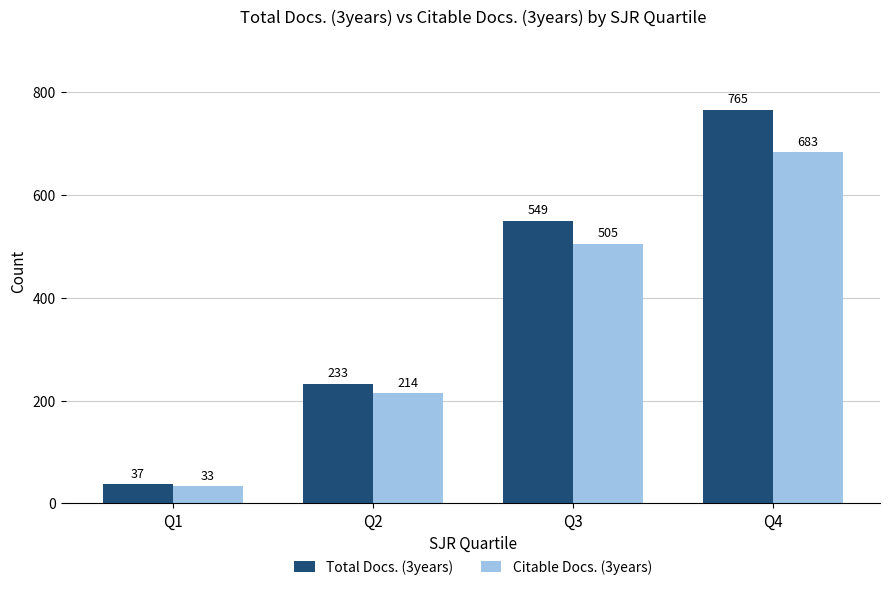

What is the minimum value for Citable Docs. (3years)?

33